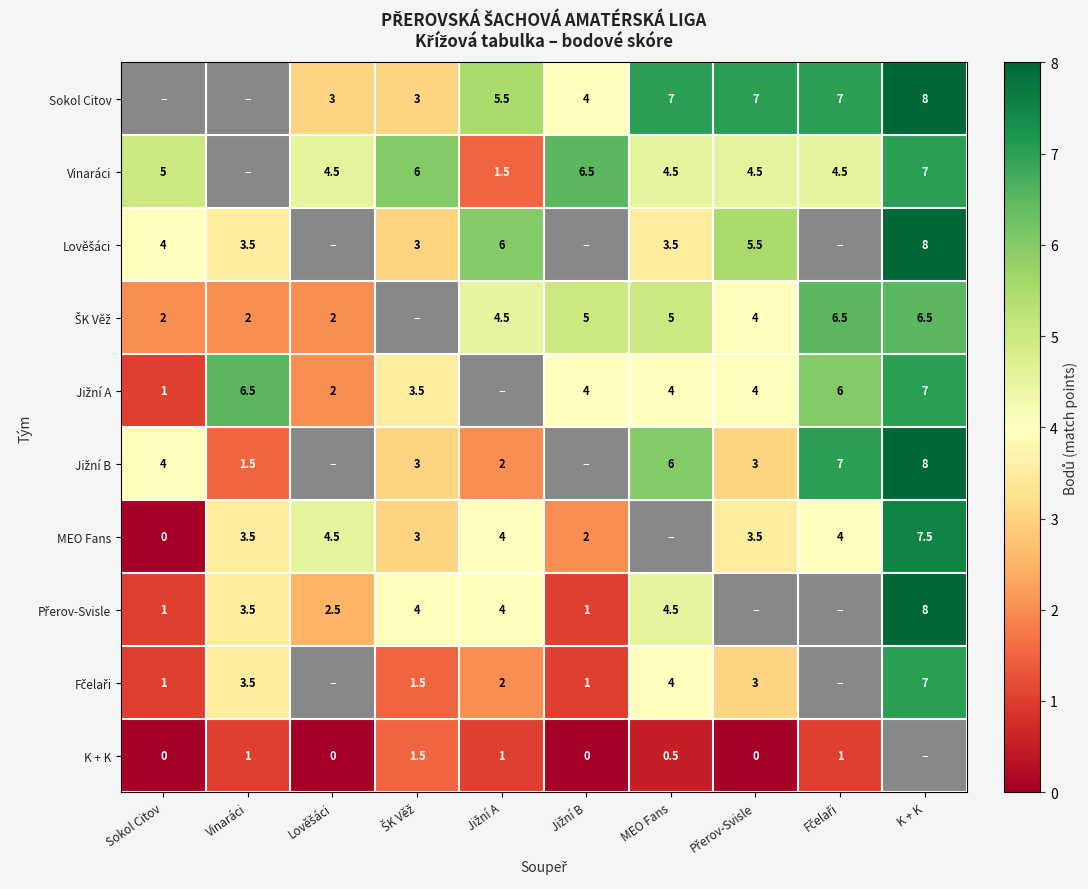

The Vinaráci series shows 6.7 at Sokol Citov. True or false?

False